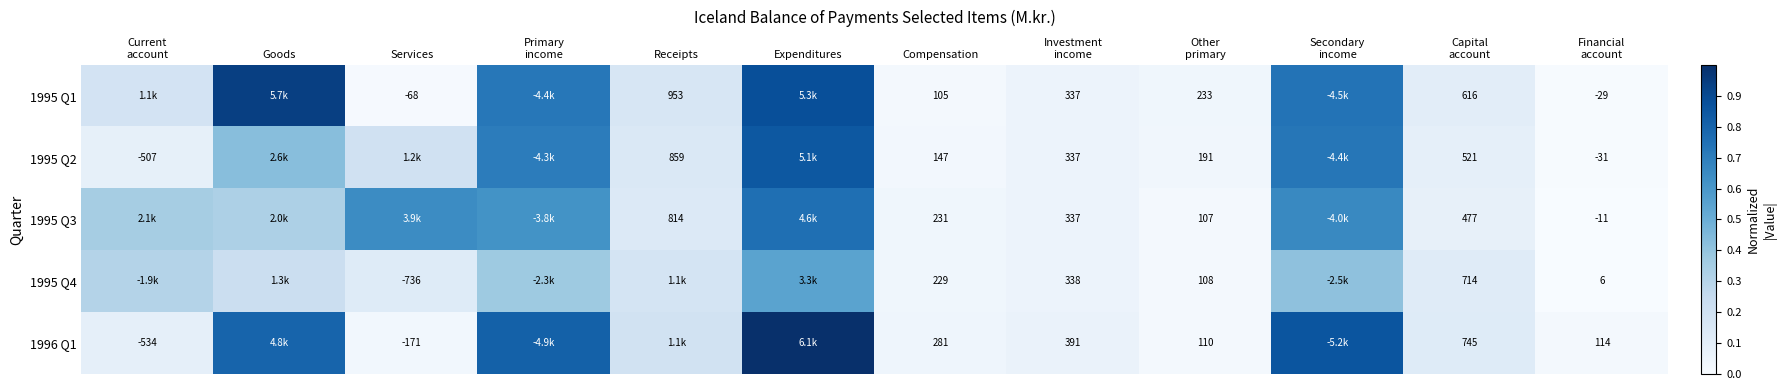

Which label corresponds to the smallest value in the chart?

Financial
account